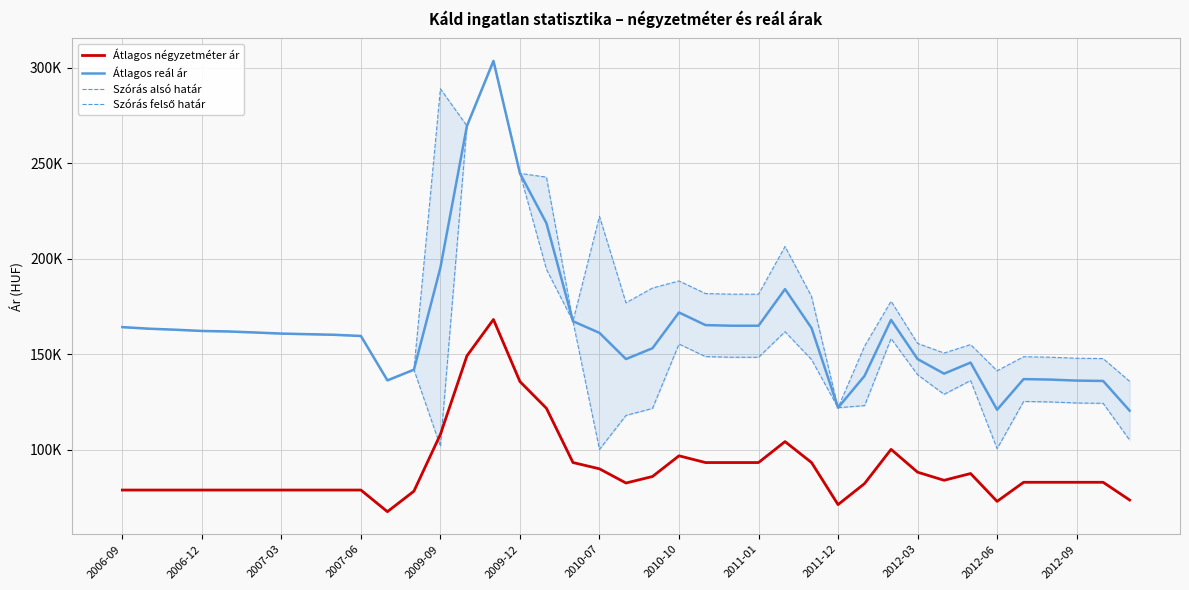

At 32, list the series in order from largest to smallest.

Szórás felső határ, Átlagos reál ár, Szórás alsó határ, Átlagos négyzetméter ár